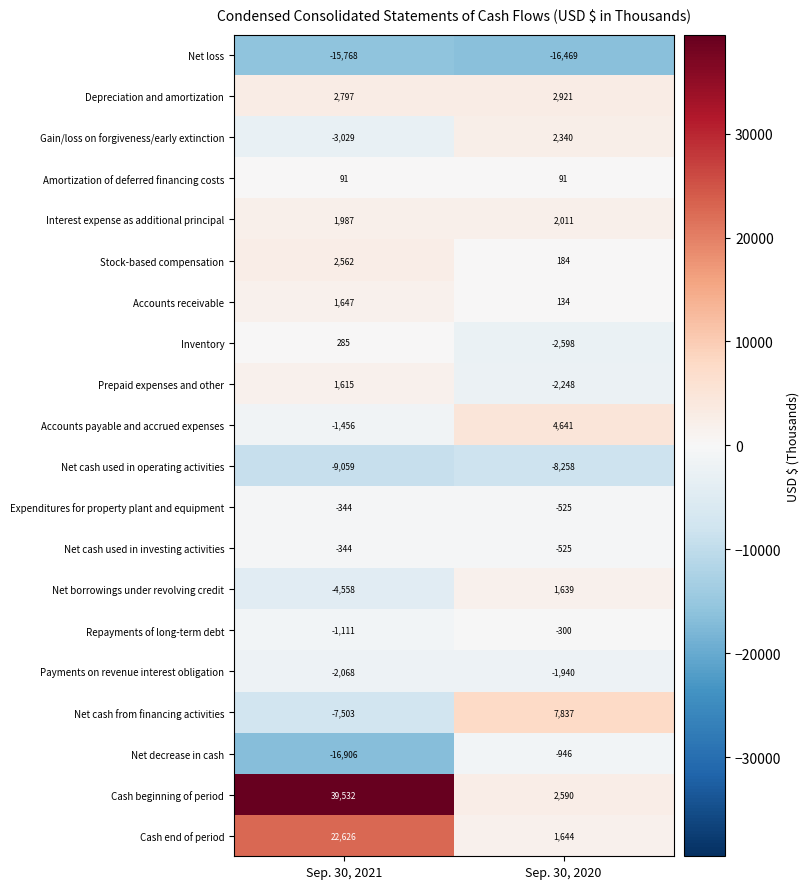

What is the approximate value of Gain/loss on forgiveness/early extinction at Sep. 30, 2020?

2340